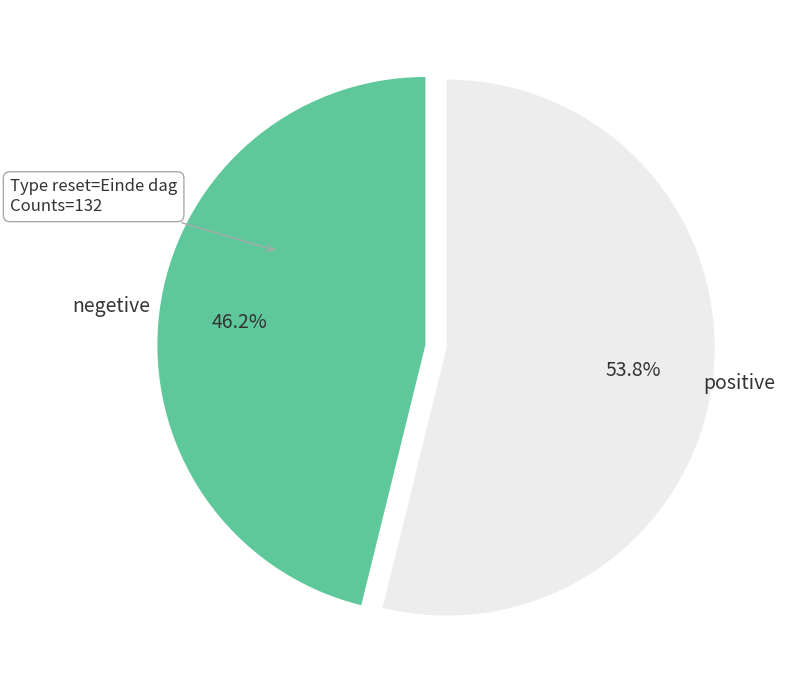

Is there any slice that represents more than half of the pie?

Yes